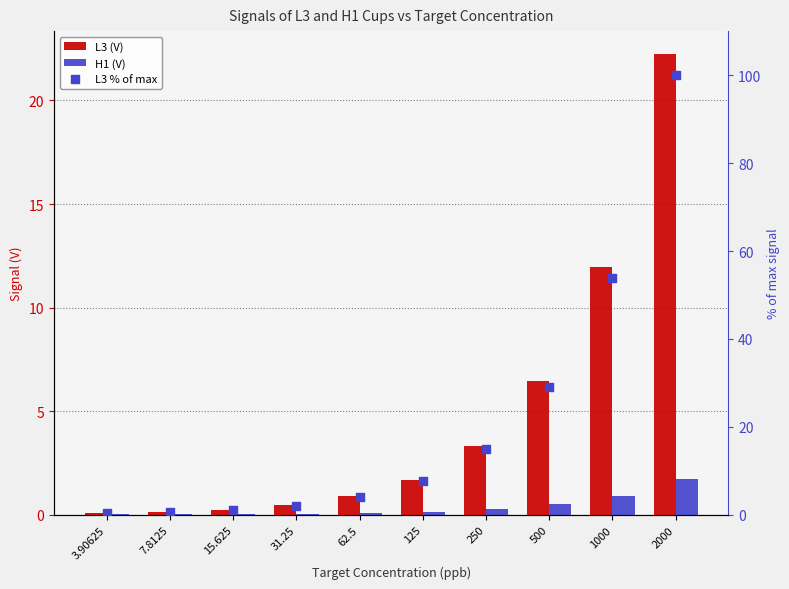

Which series has the largest Y range (max minus min)?

L3 % of max